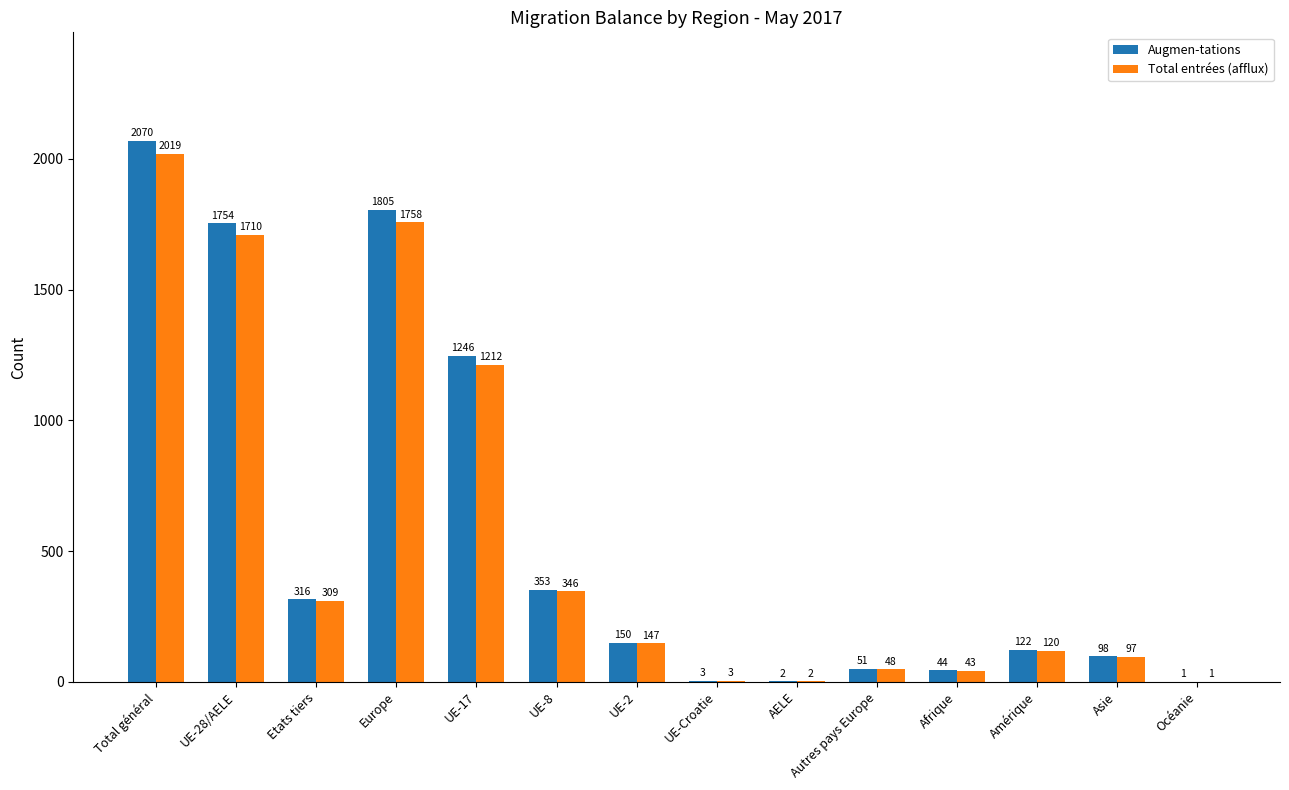

Reading left to right, transcribe all the data shown in this chart.

Augmen-tations: 2070	1754	316	1805	1246	353	150	3	2	51	44	122	98	1
Total entrées (afflux): 2019	1710	309	1758	1212	346	147	3	2	48	43	120	97	1